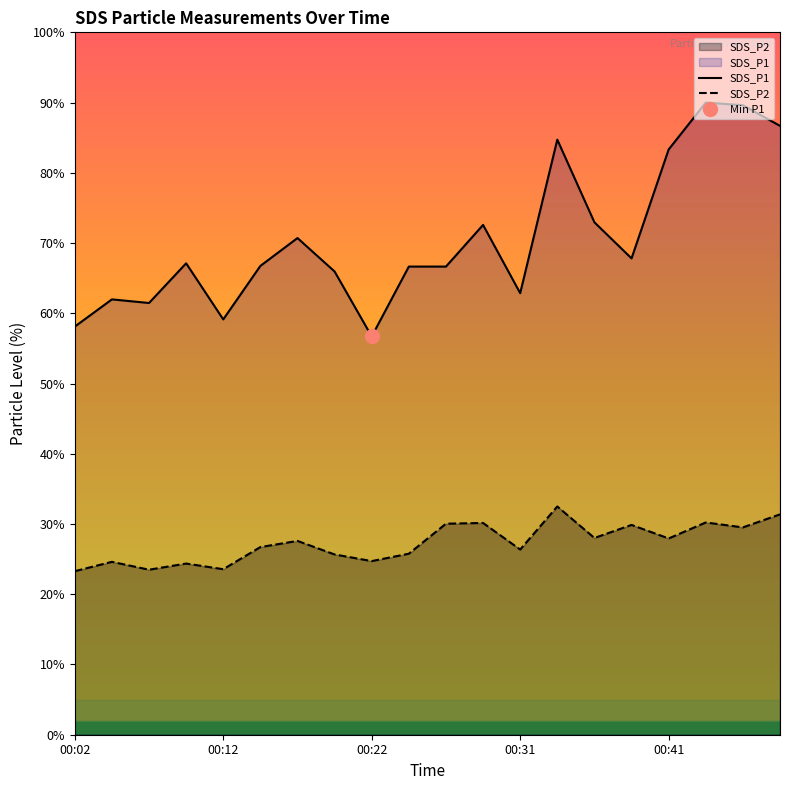

Reading left to right, transcribe all the data shown in this chart.

SDS_P1: 58.1	62.0	61.5	67.1	59.1	66.7	70.7	65.9	56.7	66.6	66.6	72.6	62.9	84.7	73.0	67.8	83.3	90.0	89.6	86.7
SDS_P2: 23.3	24.6	23.5	24.4	23.6	26.7	27.6	25.7	24.7	25.8	30.0	30.1	26.4	32.5	28.0	29.9	27.9	30.2	29.5	31.4